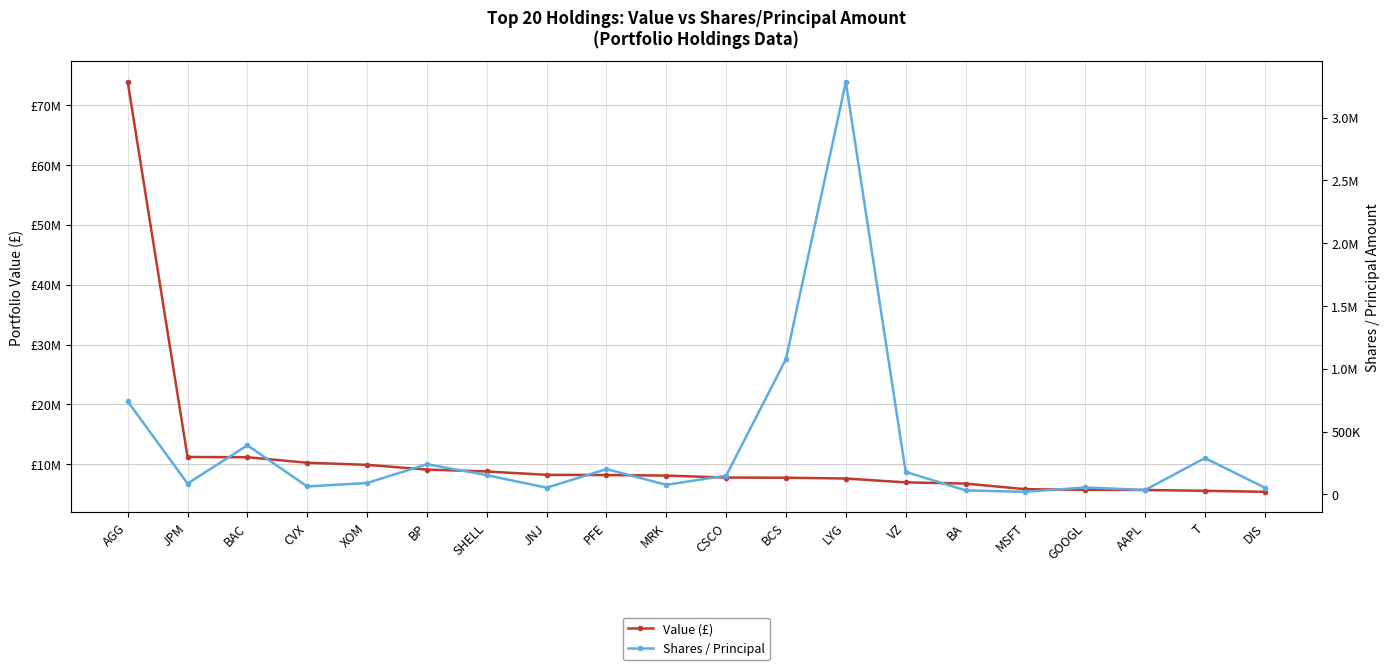

What are all the series names shown in the legend?

Value (£), Shares / Principal